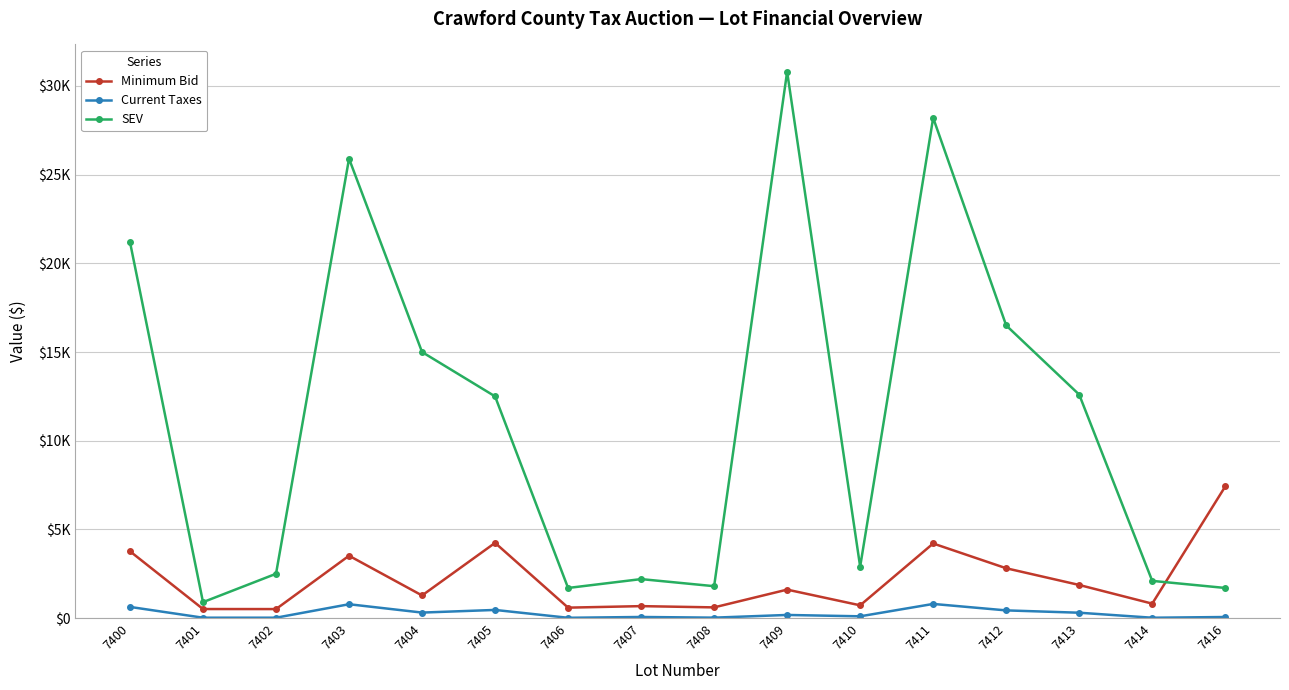

List the labels in order of SEV value, largest first.

7409, 7411, 7403, 7400, 7412, 7404, 7413, 7405, 7410, 7402, 7407, 7414, 7408, 7406, 7416, 7401